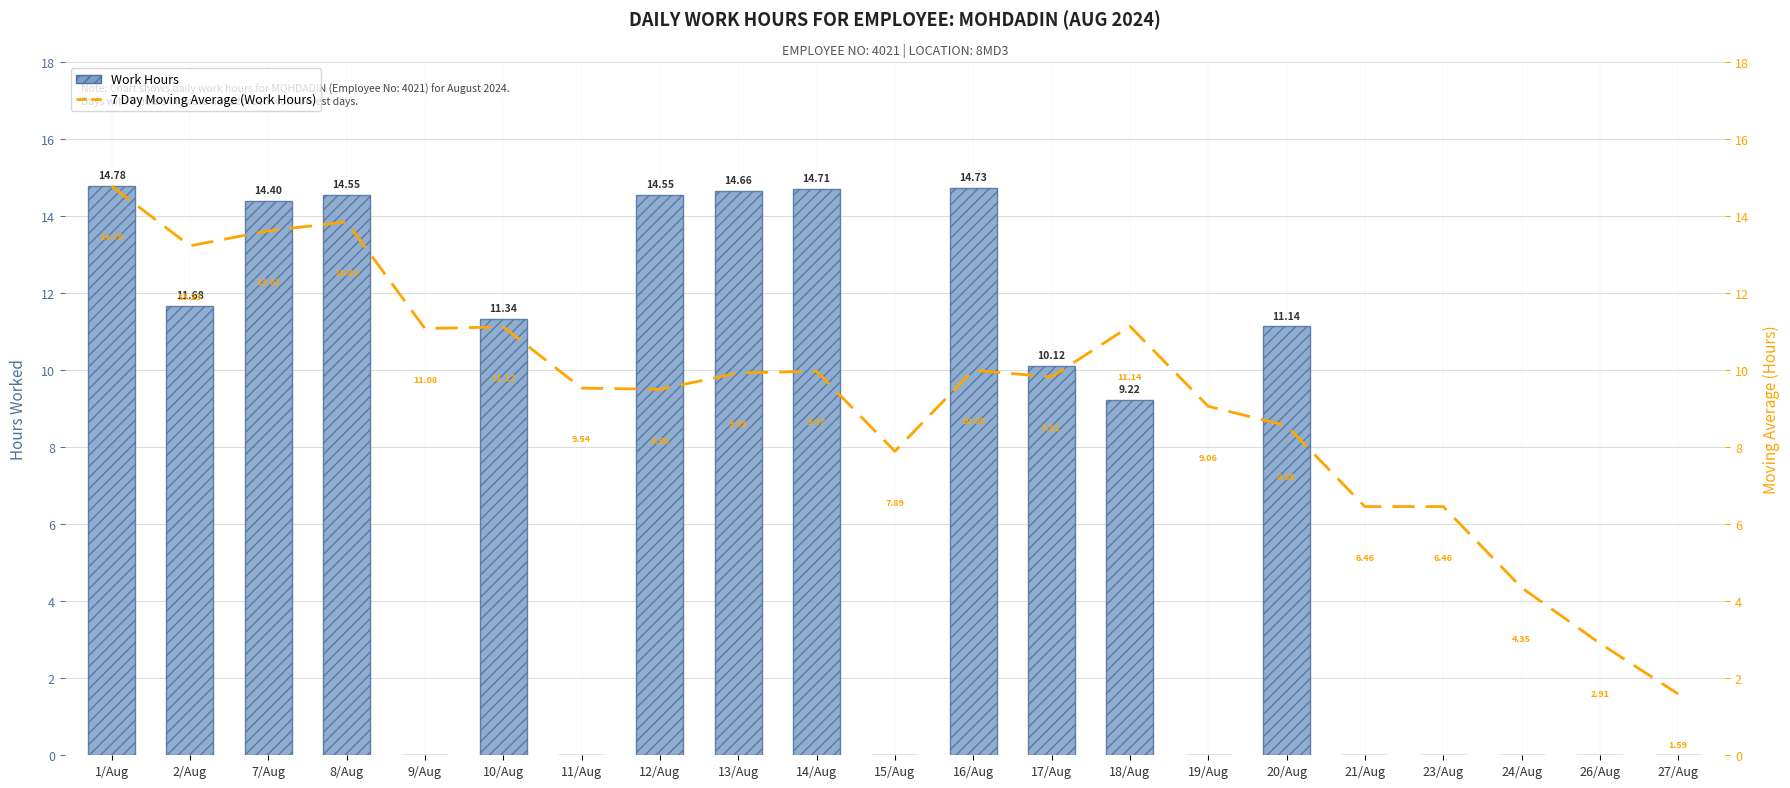

List the series in order of their peak value, lowest first.

Work Hours, 7 Day Moving Average (Work Hours)